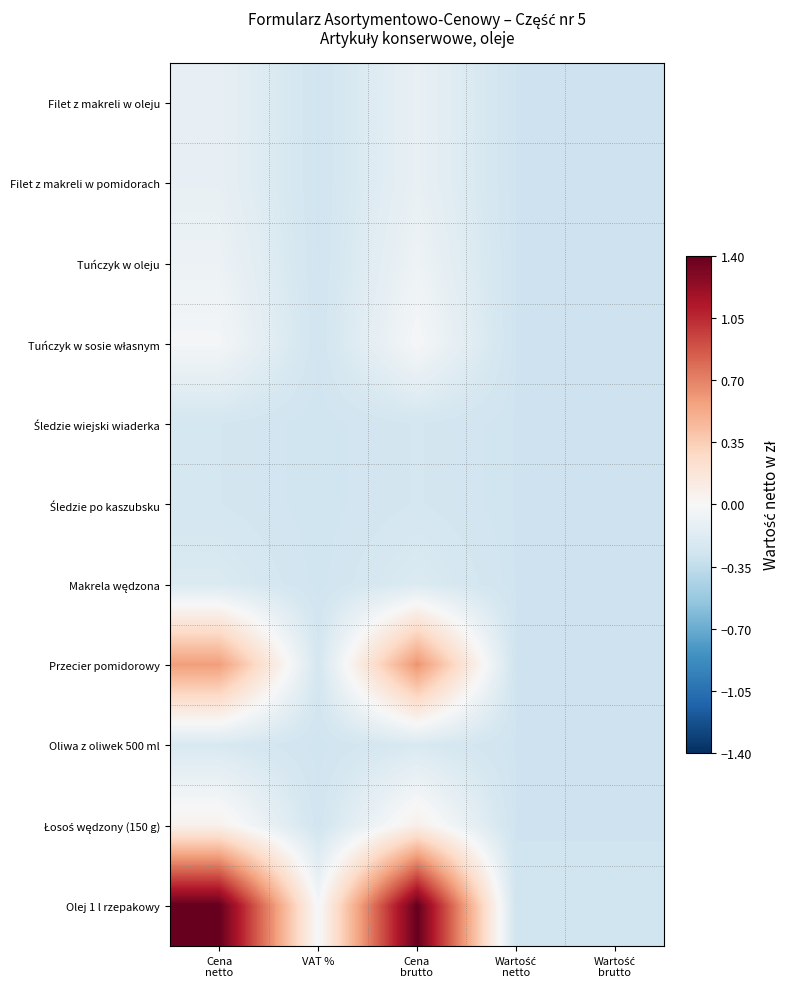

What is the greatest value displayed?

1.4